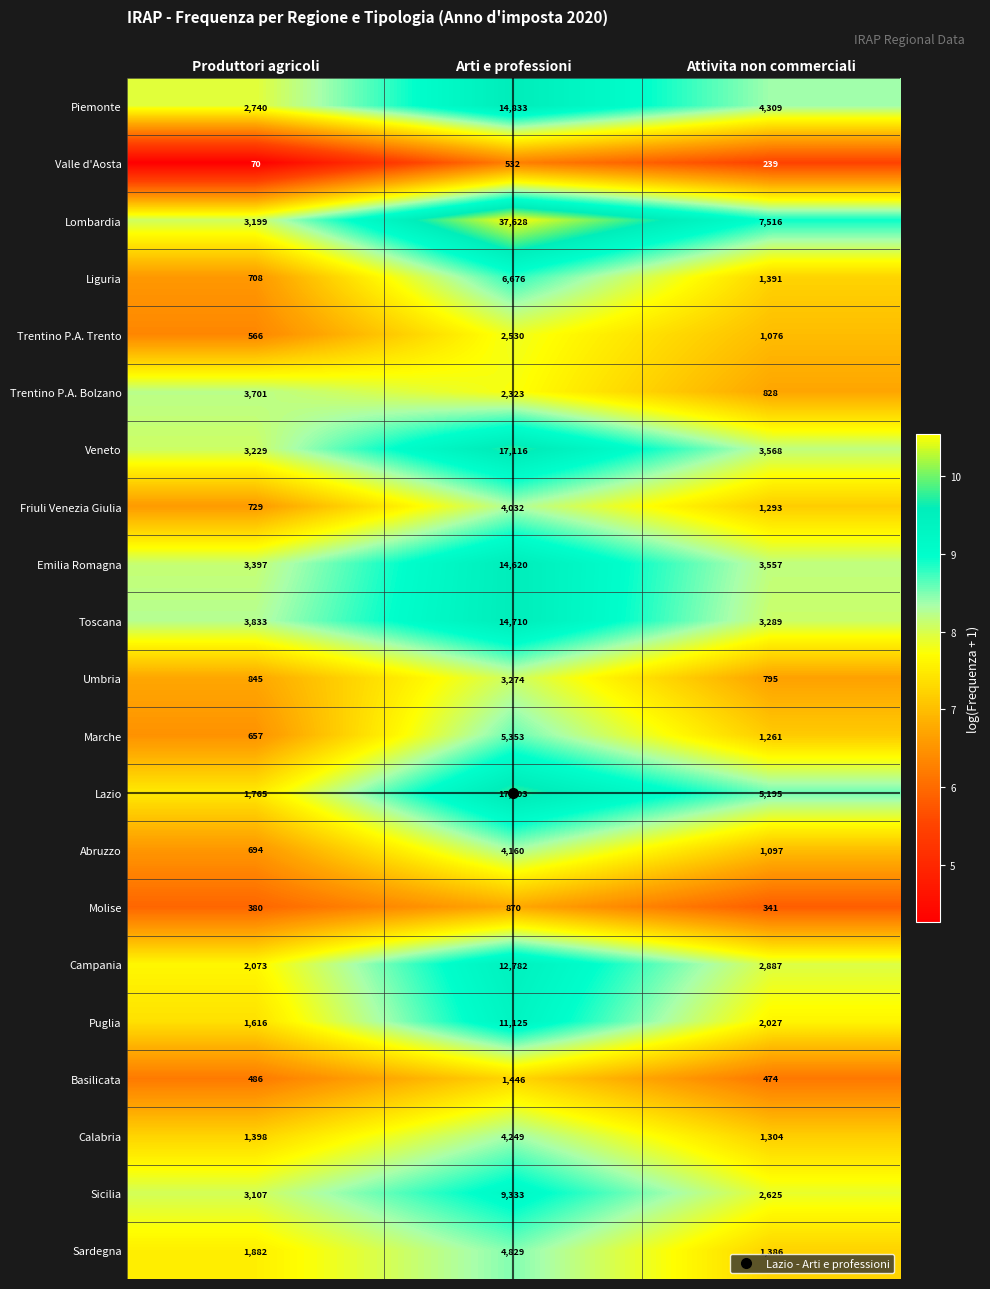

What is the greatest value displayed?

37628